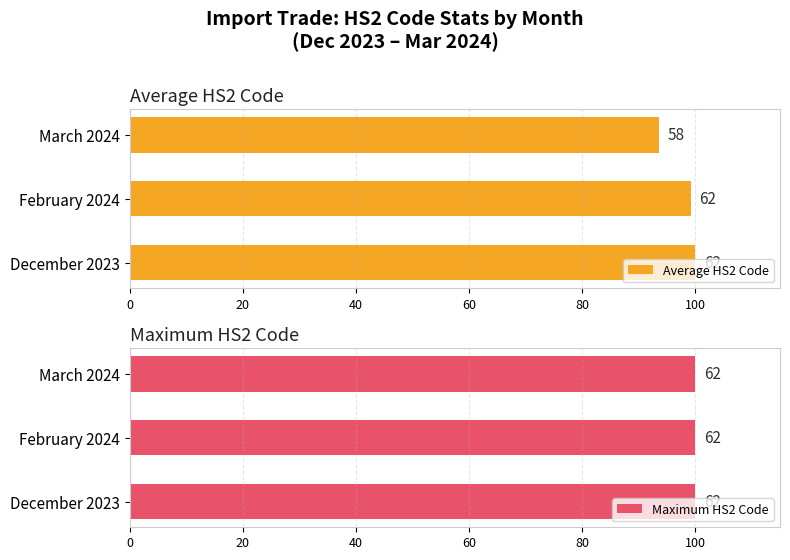

What is the difference between the highest and lowest values at 40?

93.0